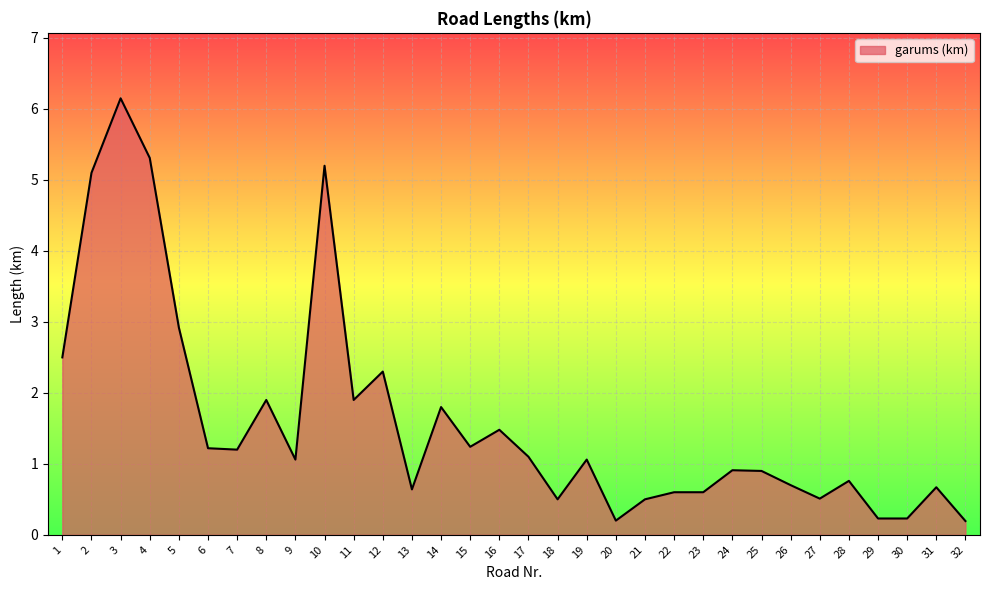

The chart shows a value of 0.6 at 23. True or false?

True